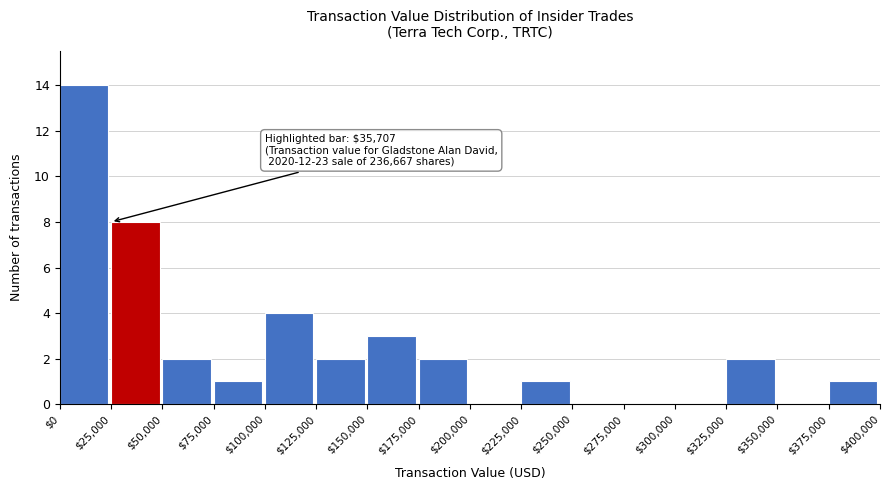

Which range on the x-axis has the tallest bar?

$0 to $25,000